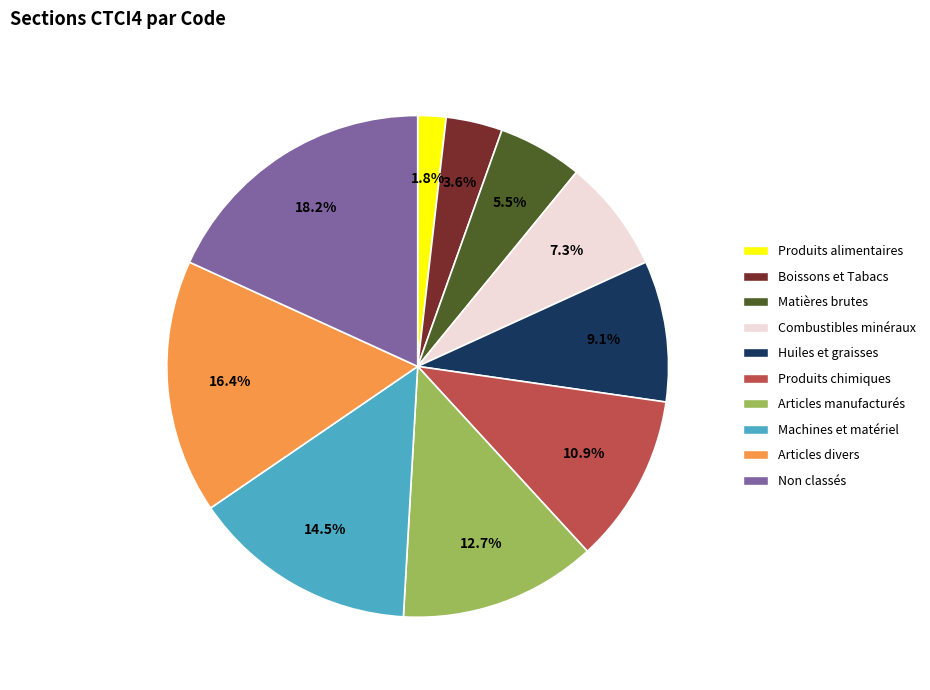

Is it true that Boissons et Tabacs is 12% of the pie?

False